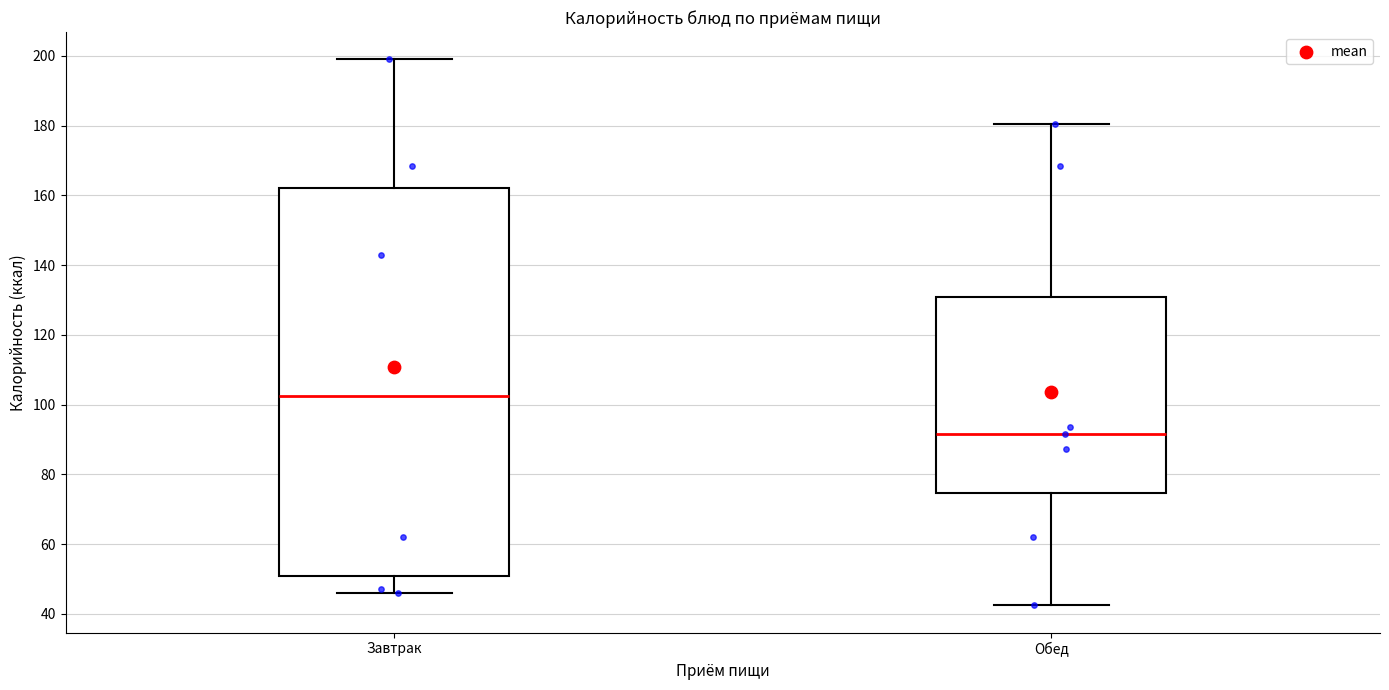

Which box has the highest median line?

Завтрак